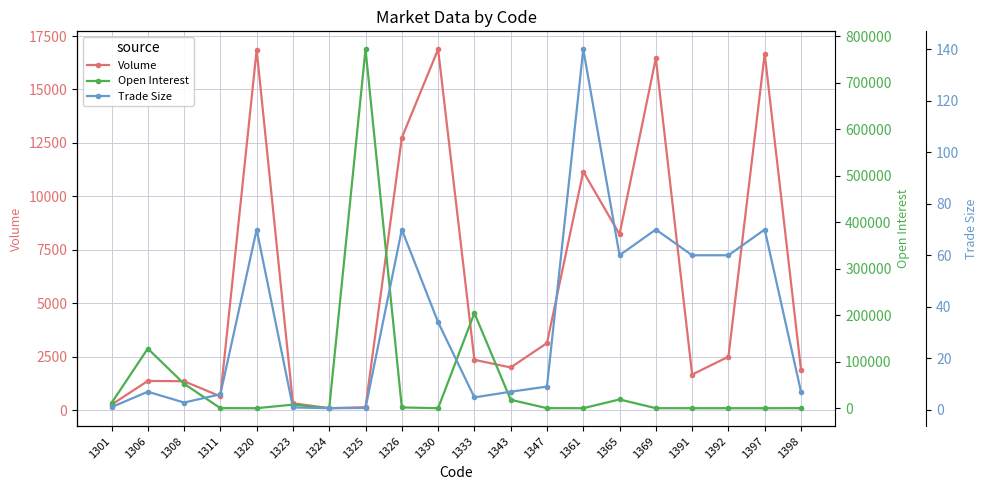

What is the value of the Volume point at the 1st from the left?

258